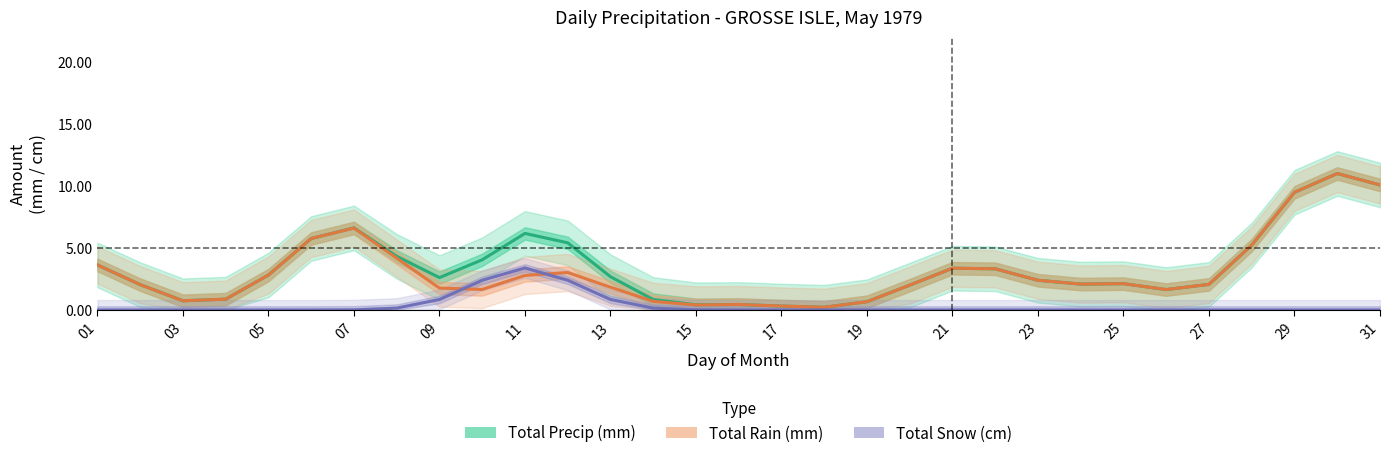

Which series has the largest range (max minus min)?

Total Precip (mm)